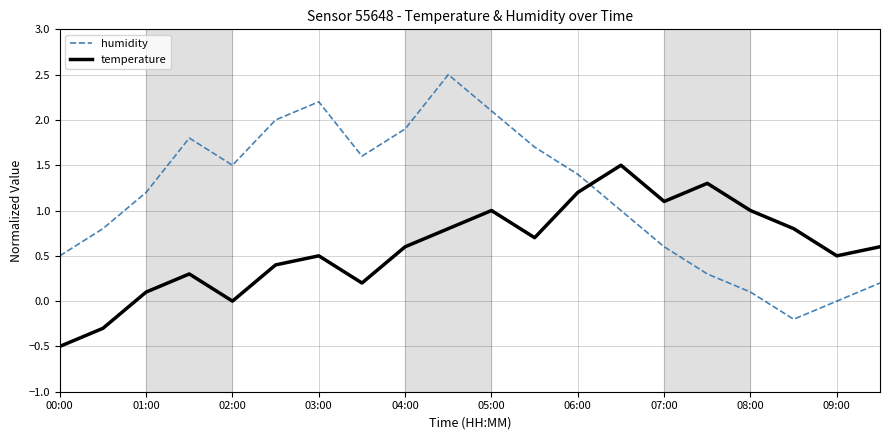

How many interior local valleys does the temperature series have?

5